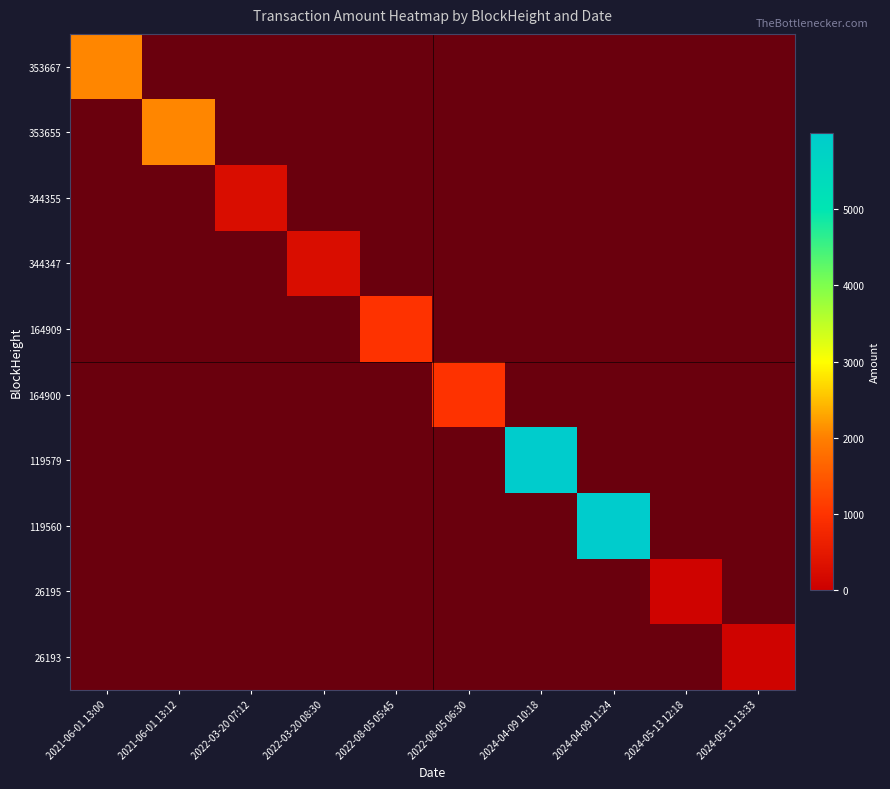

True or false: 344355 has a value of 278.7 at 2022-03-20 07:12.

True